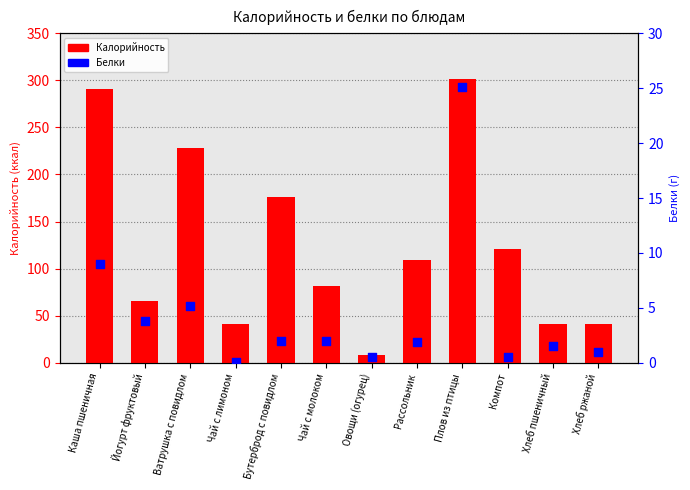

What are all the series names shown in the legend?

Калорийность, Белки